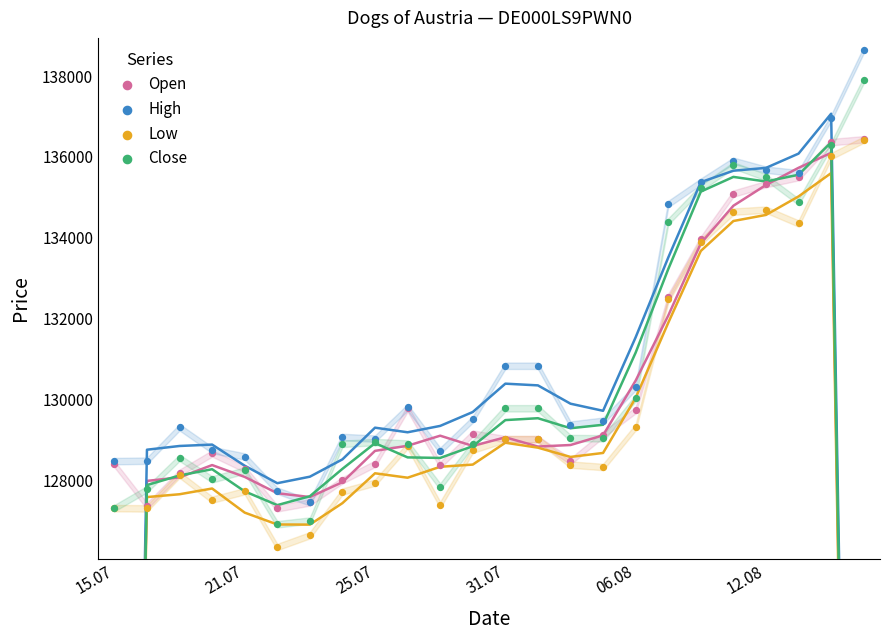

Which series contains the highest Y value?

High